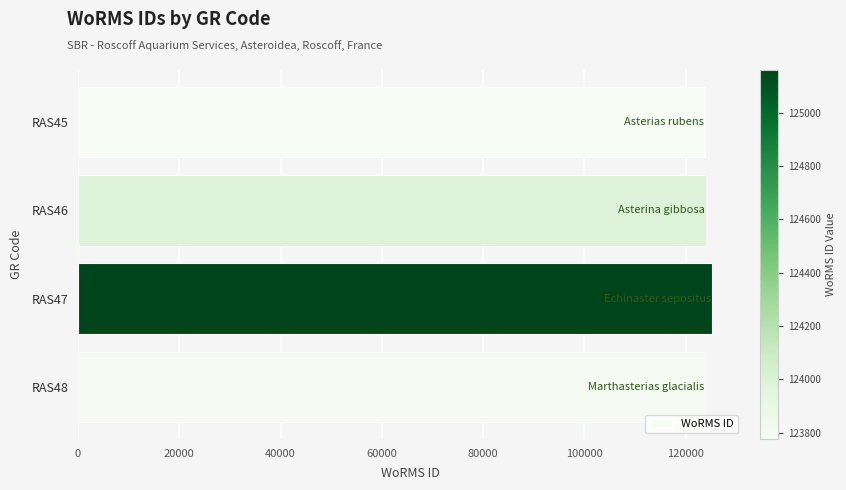

Is it true that the value at RAS45 is 36247?

False